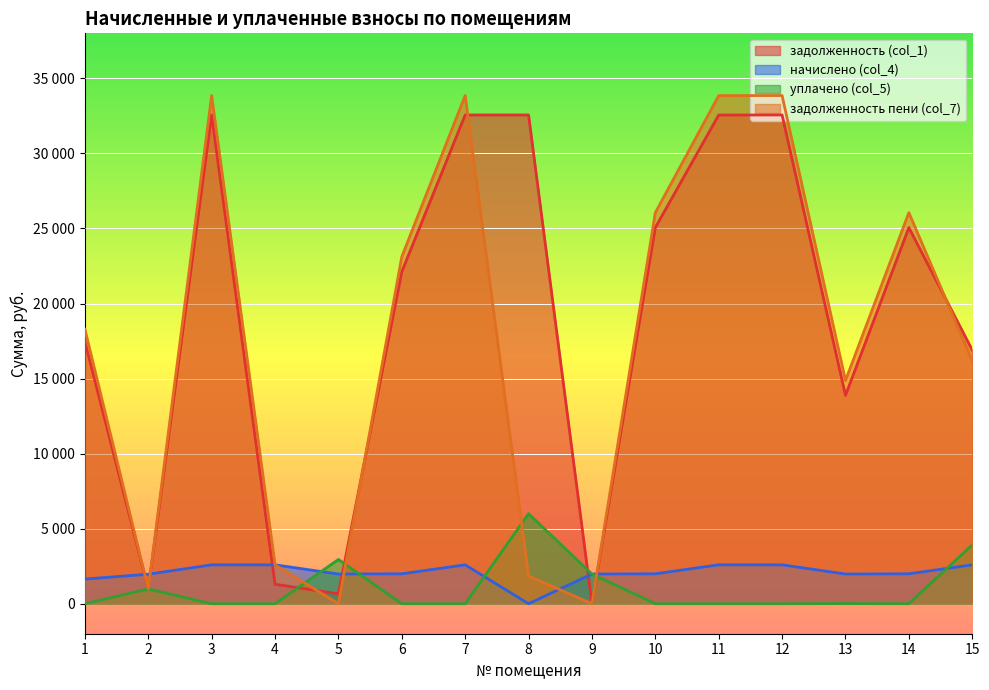

At 14, list the series in order from largest to smallest.

задолженность пени (col_7), задолженность (col_1), начислено (col_4), уплачено (col_5)